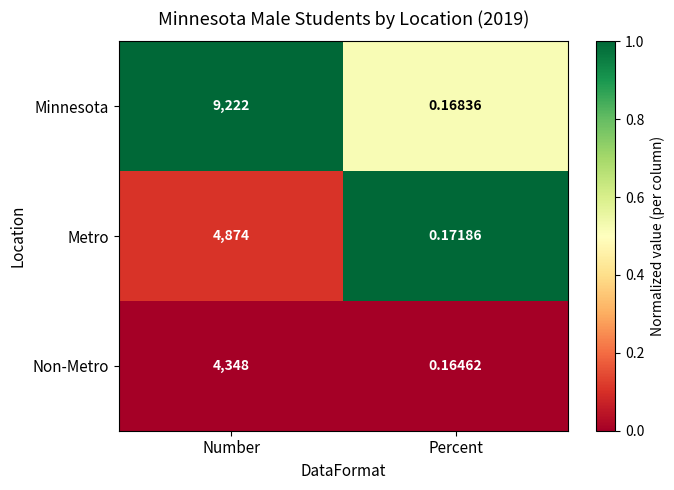

Which series has the largest total across all categories?

Minnesota